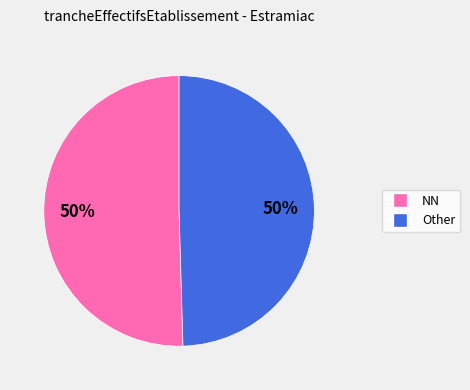

To the nearest percent, what is the average slice percentage?

50%